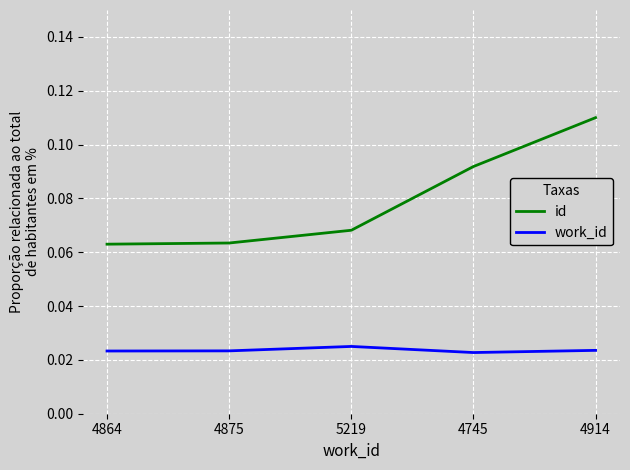

Is the value of work_id at 4875 greater than the value of id at 4914?

No